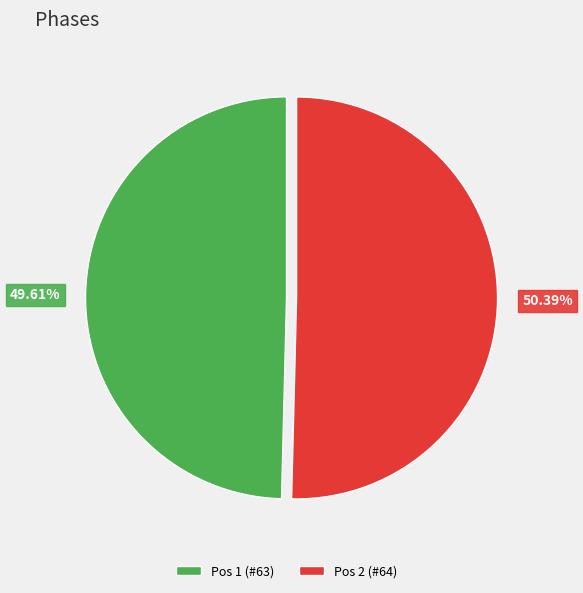

How many slices are in this pie chart?

2